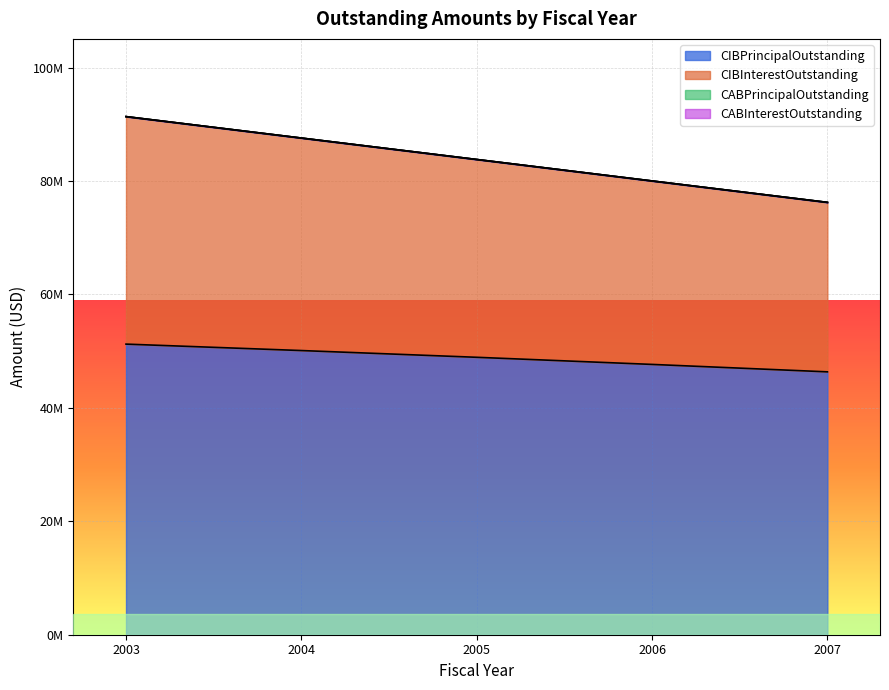

Where is CIBInterestOutstanding nearest to the value 83807802?

2005